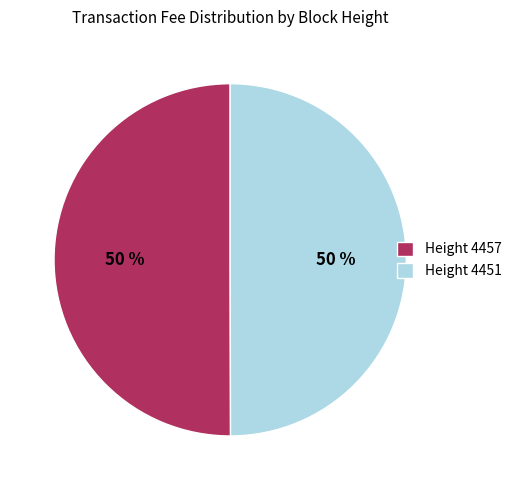

Do Height 4457 and Height 4451 together represent more than half of the pie?

Yes